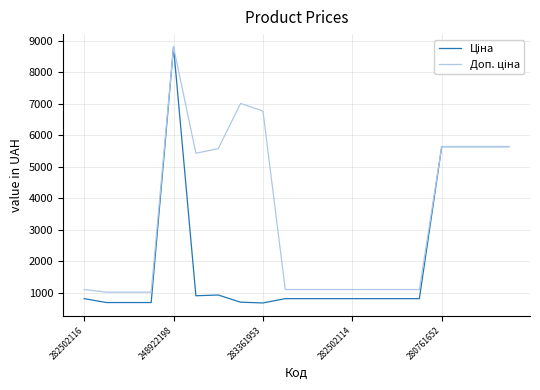

What is the greatest value displayed?

8797.6